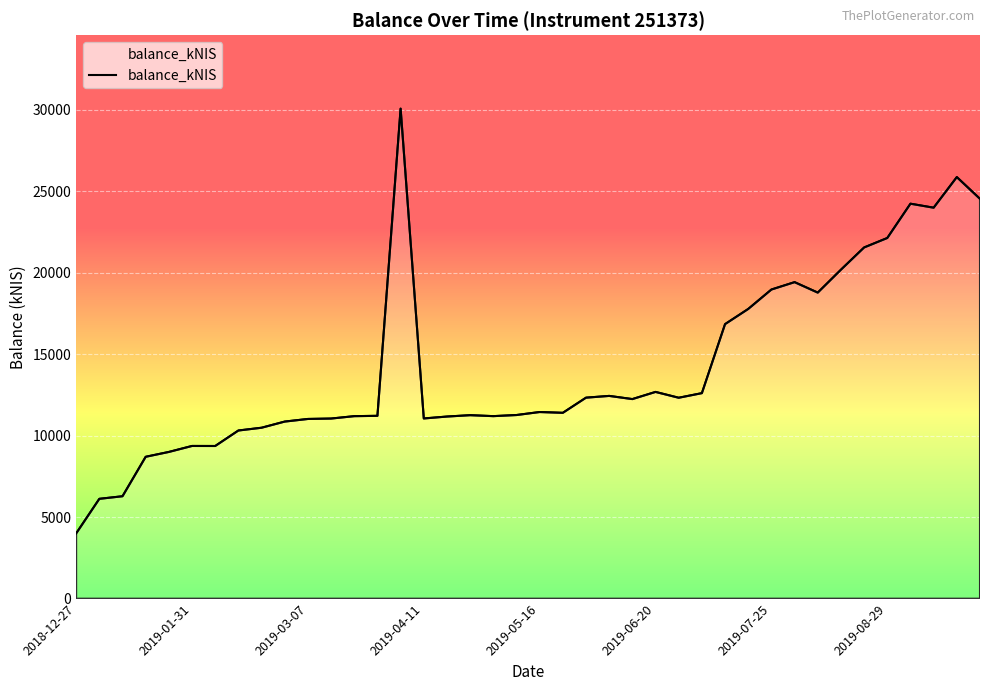

What is the smallest value displayed?

4003.2